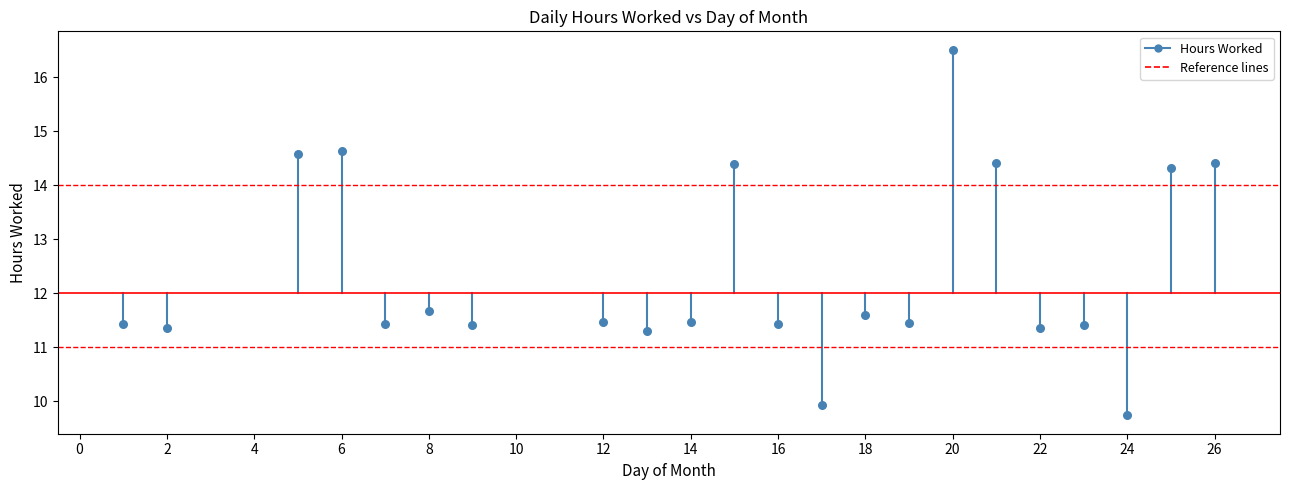

What is the range of X values (max minus min)?

25.0